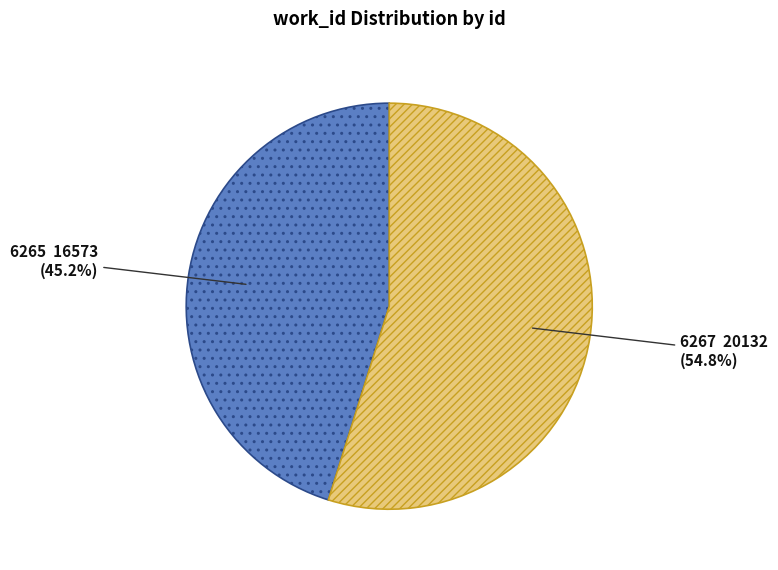

To the nearest percent, what is the combined percentage of 6265 and 6267?

100%